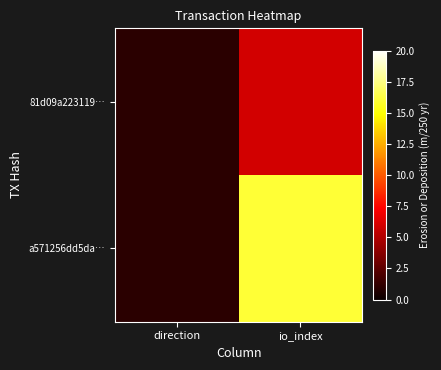

Which has a higher value, io_index or direction?

io_index